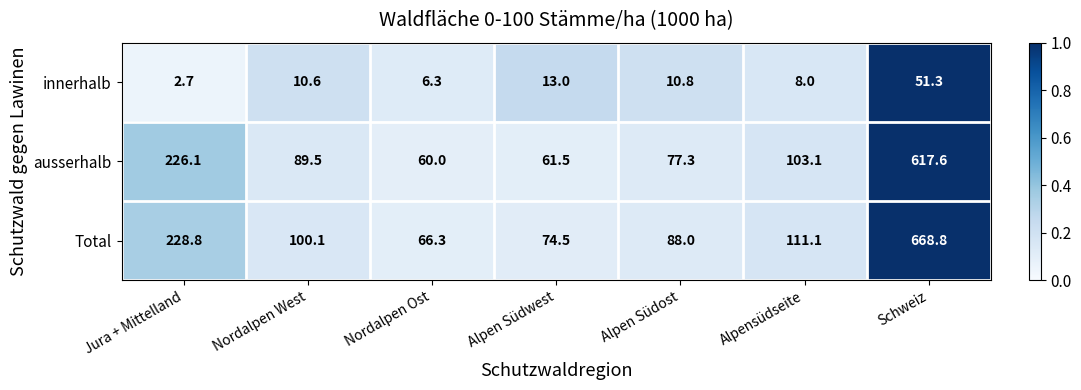

The value of ausserhalb at Schweiz is 617.6. True or false?

True